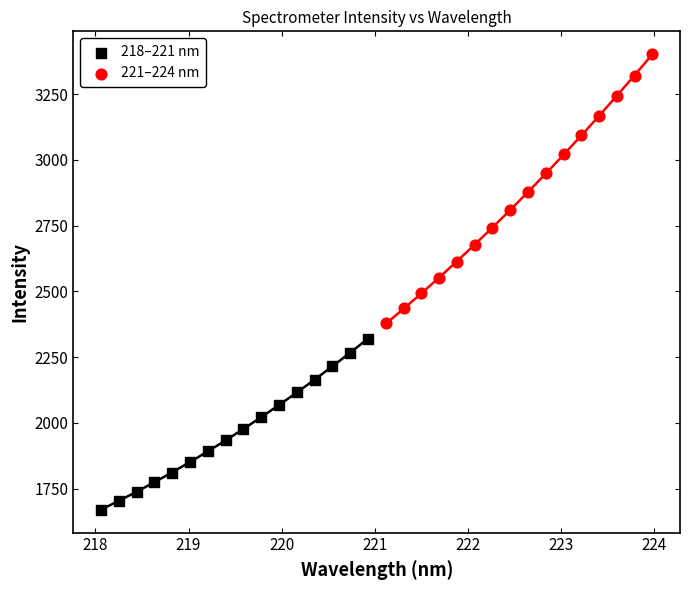

What are all the series names shown in the legend?

218–221 nm, 221–224 nm